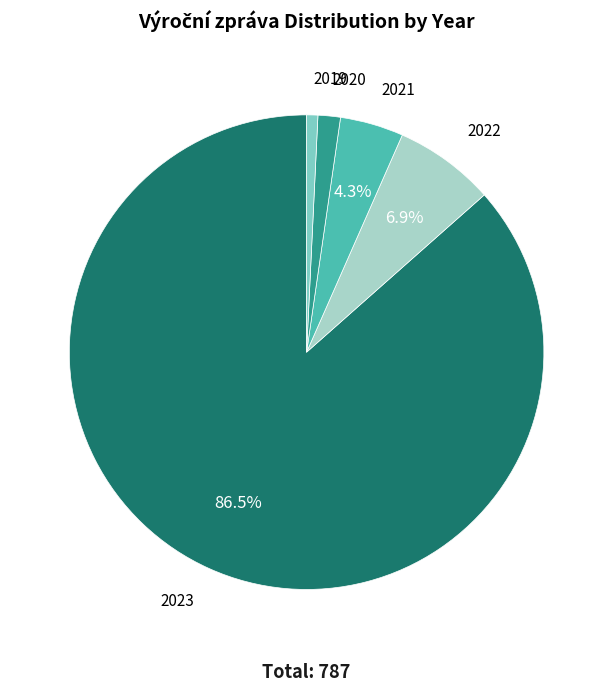

Is the sum of 2021 and 2022 greater than half?

No